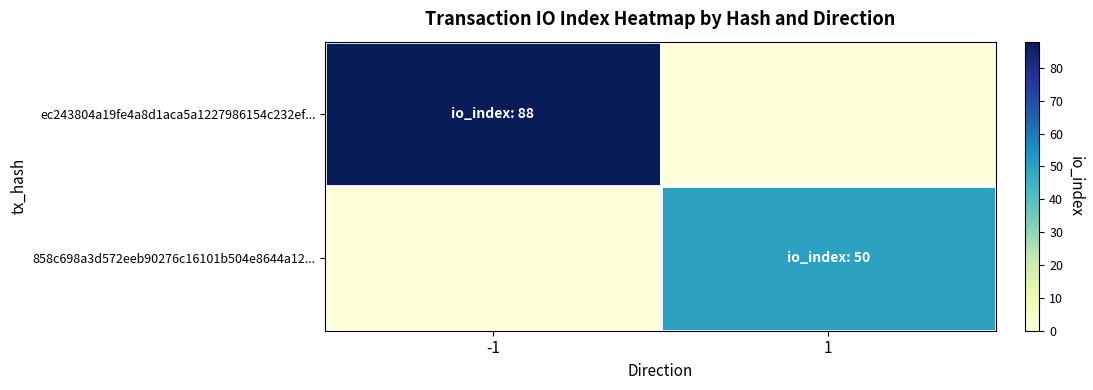

Reading left to right, transcribe all the data shown in this chart.

ec243804a19fe4a8d1aca5a1227986154c232ef...: -1=88	1=0
858c698a3d572eeb90276c16101b504e8644a12...: -1=0	1=50